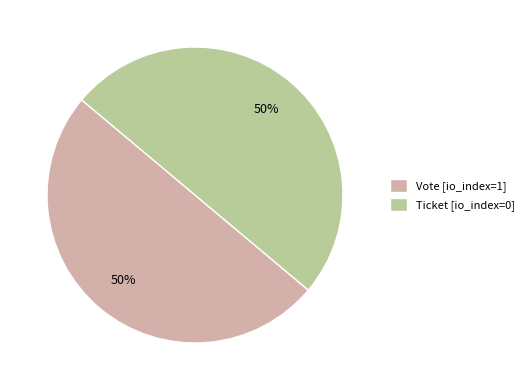

To the nearest percent, what is the average slice percentage?

50%